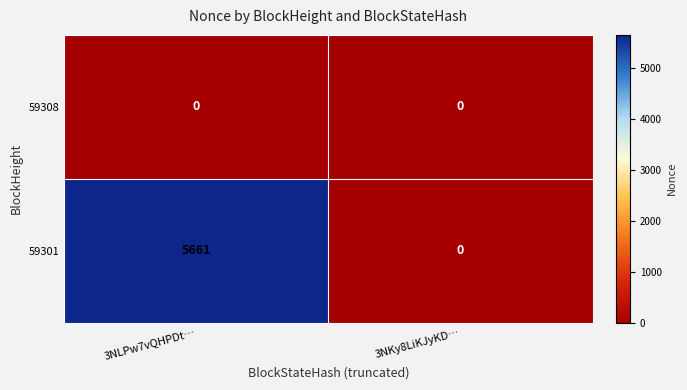

Which series has the largest range (max minus min)?

59301